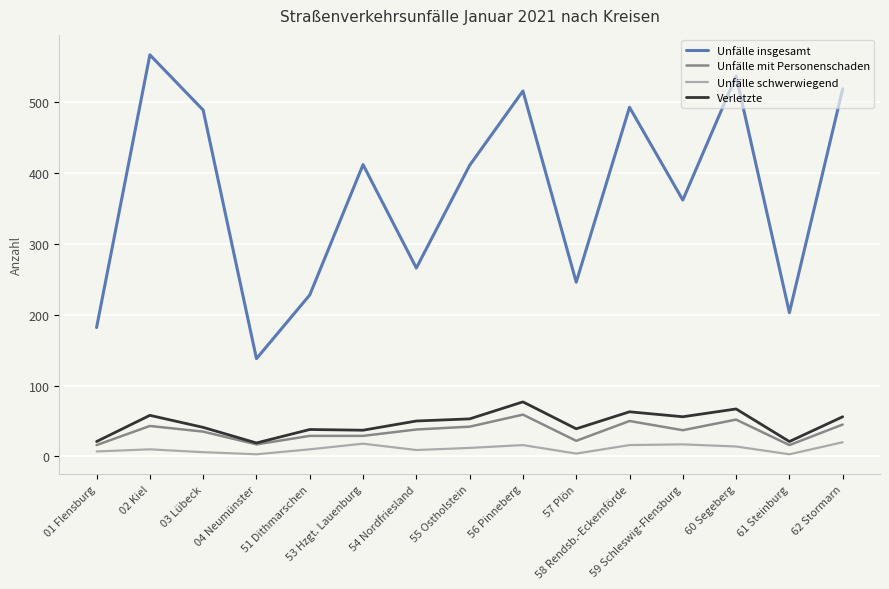

Between 55 Ostholstein and 59 Schleswig-Flensburg, which series saw the biggest shift?

Unfälle insgesamt